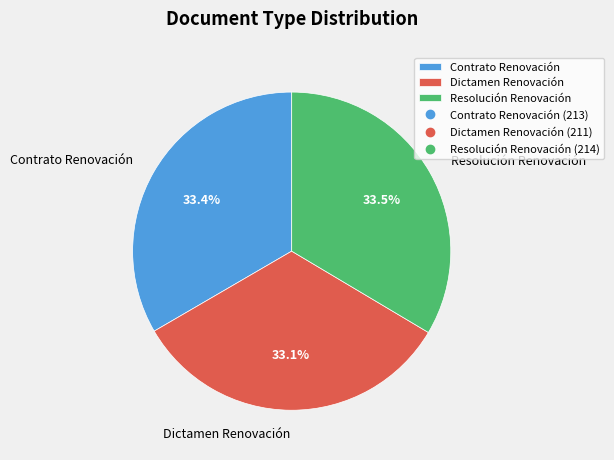

Is it true that Contrato Renovación is 33% of the pie?

True